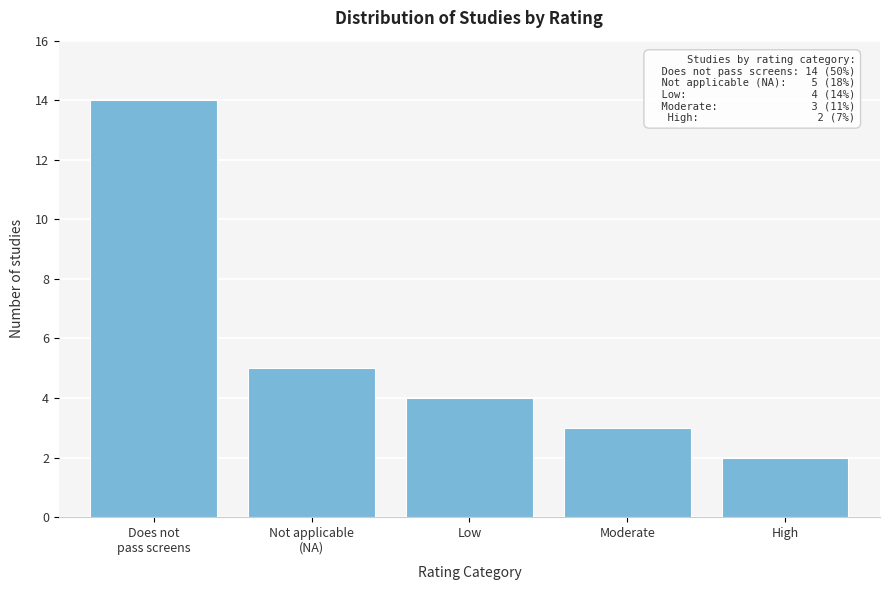

Reading left to right, list all the values displayed in this chart.

14	5	4	3	2